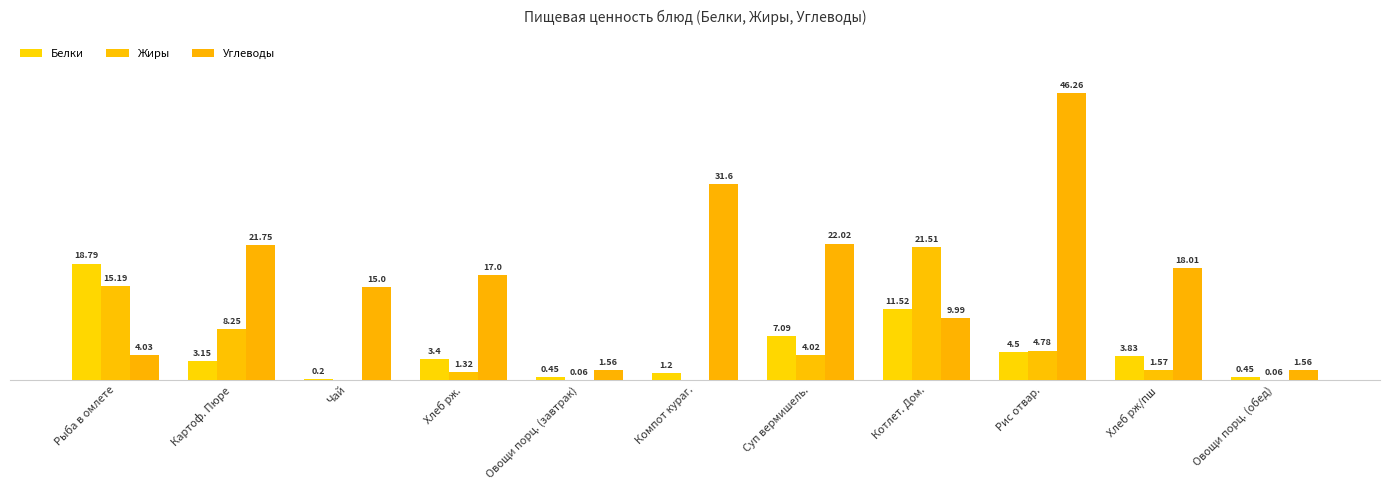

Where does the Жиры series first go above 1?

Рыба в омлете